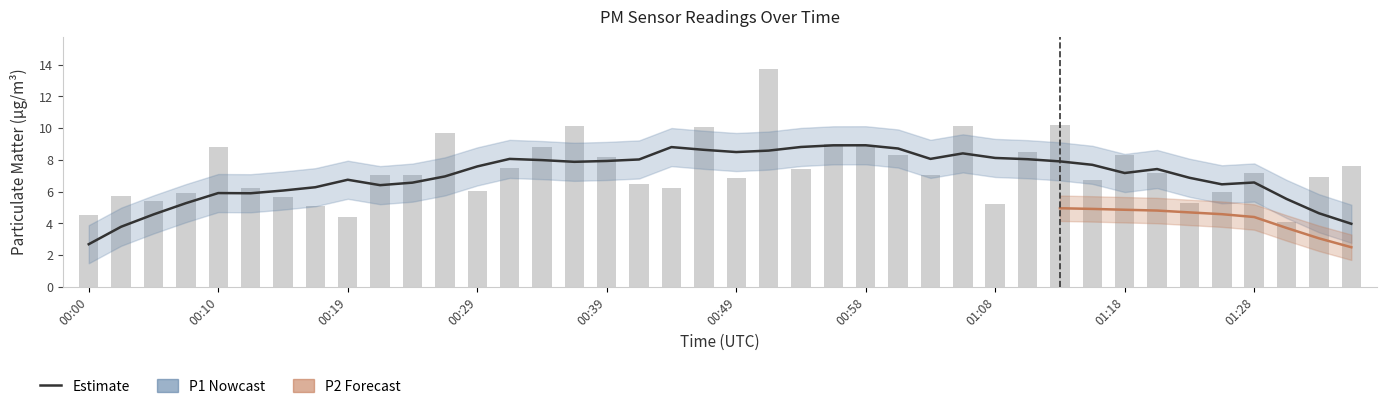

Reading left to right, extract all data points from this chart.

4.5	5.7	5.4	5.9	8.8	6.2	5.7	5.1	4.4	7.1	7.1	9.7	6.1	7.5	8.8	10.1	8.2	6.5	6.2	10.1	6.8	13.7	7.4	9.0	8.9	8.3	7.0	10.1	5.2	8.5	10.2	6.7	8.3	7.2	5.3	6.0	7.2	4.1	6.9	7.6